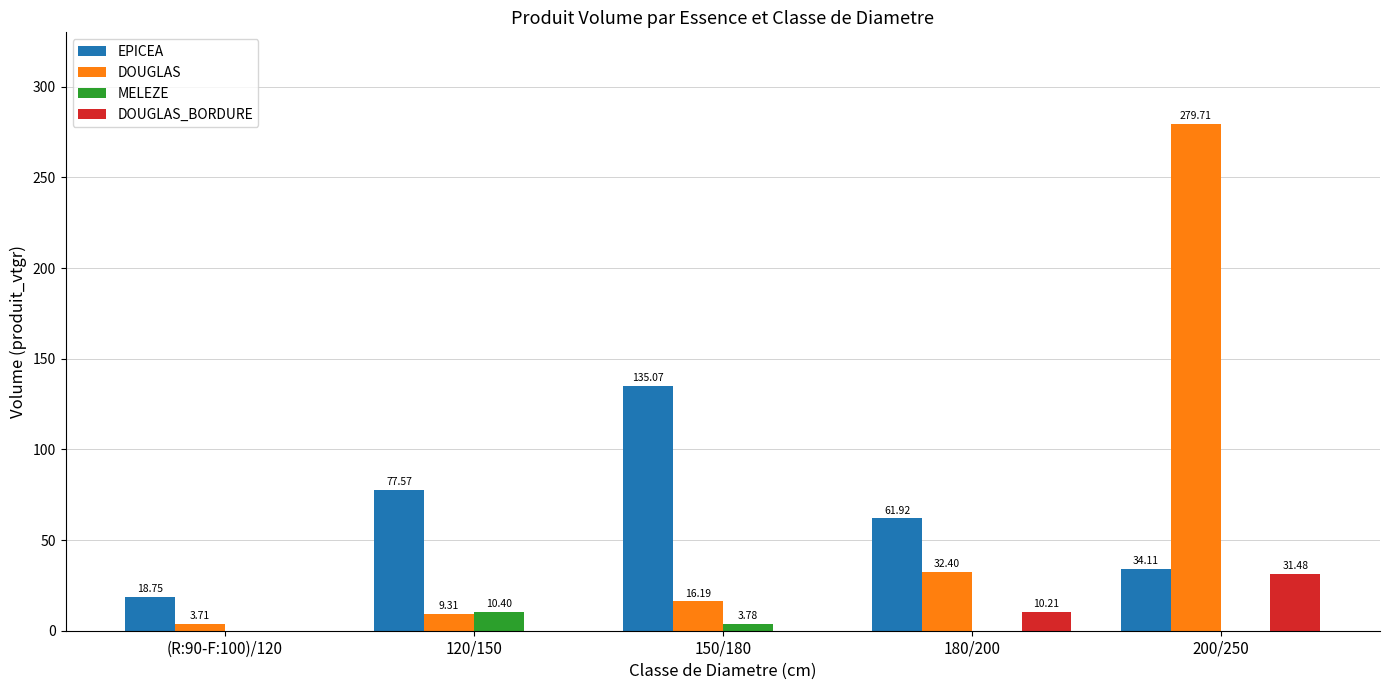

What is the sum of the DOUGLAS values at 120/150 and (R:90-F:100)/120?

13.0